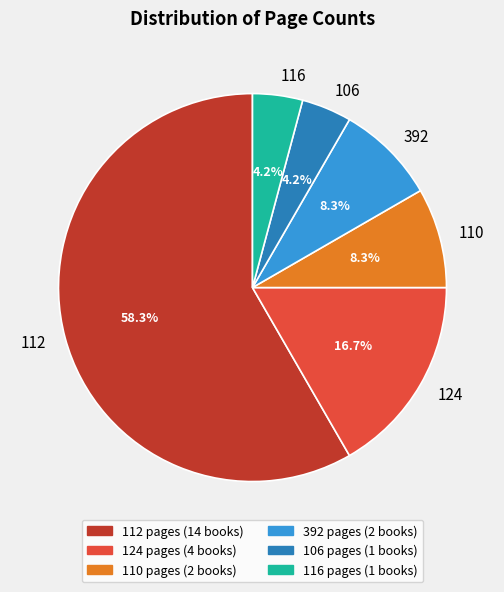

Which slice is the largest?

112